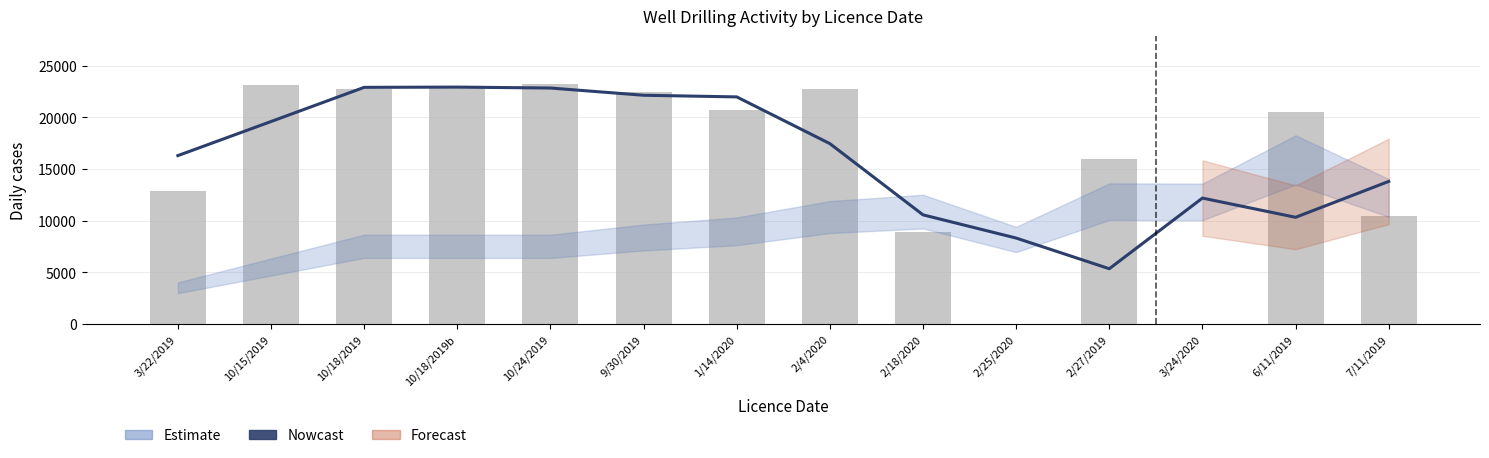

What is the approximate value of Nowcast at 10/24/2019?

22821.7